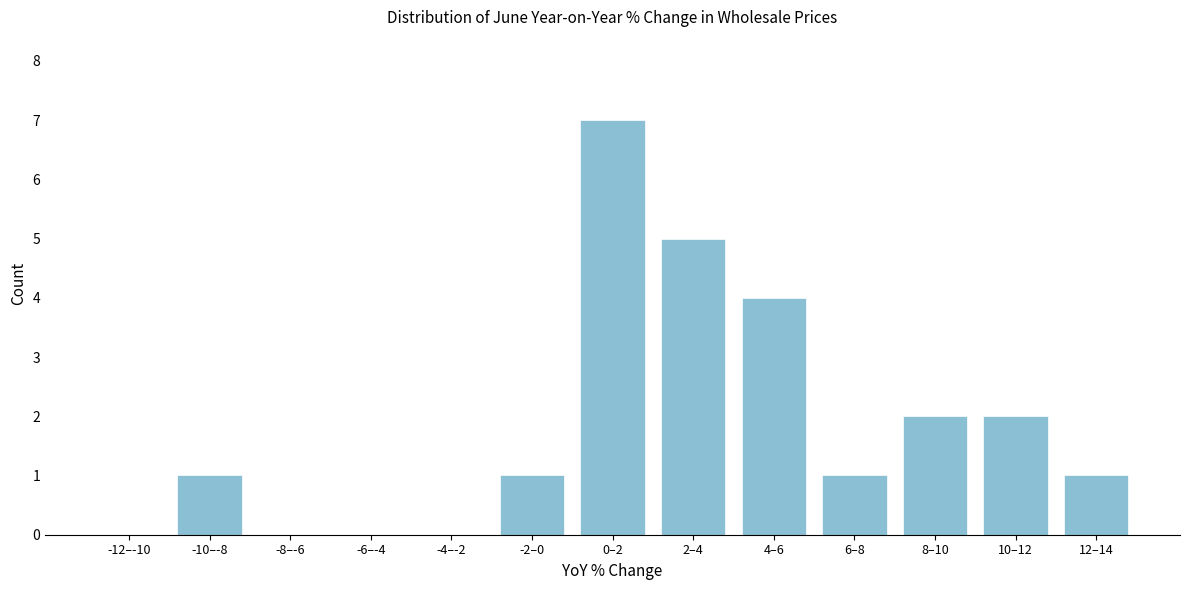

Reading left to right, what are all the values shown in this chart?

-12–-10=0	-10–-8=1	-8–-6=0	-6–-4=0	-4–-2=0	-2–0=1	0–2=7	2–4=5	4–6=4	6–8=1	8–10=2	10–12=2	12–14=1